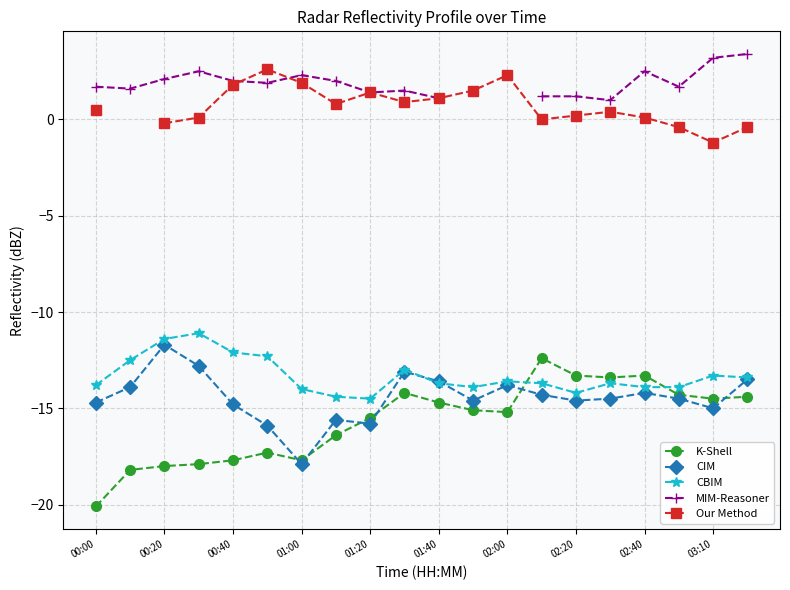

What is the minimum value for CBIM?

-14.5